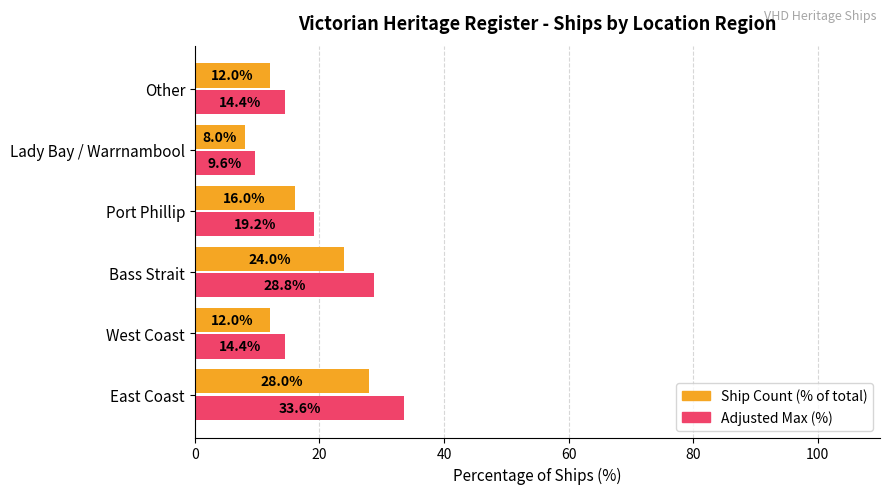

What is the approximate value of Ship Count (% of total) at Bass Strait?

24.0